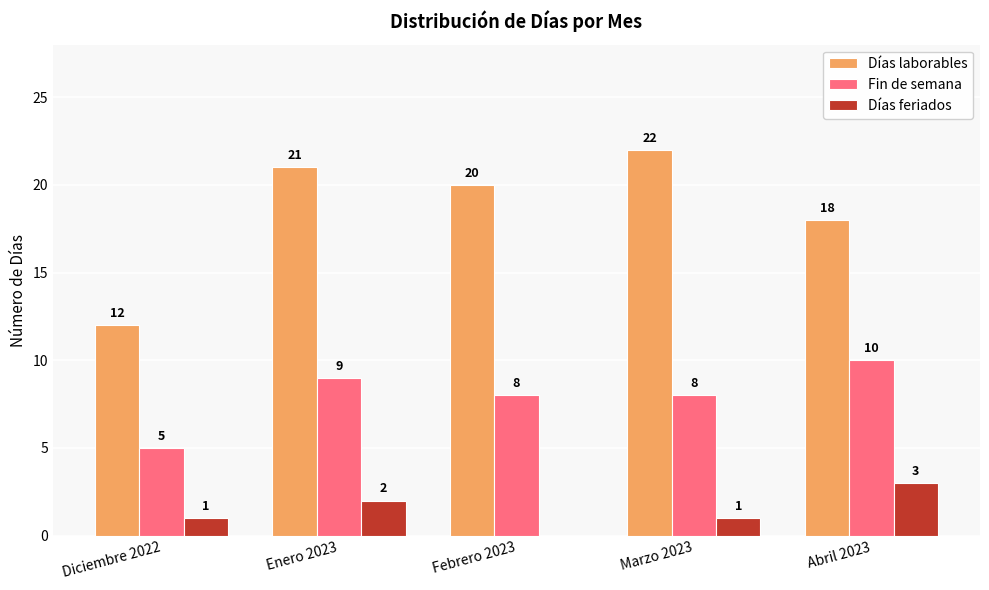

Does the chart contain stacked bars?

No